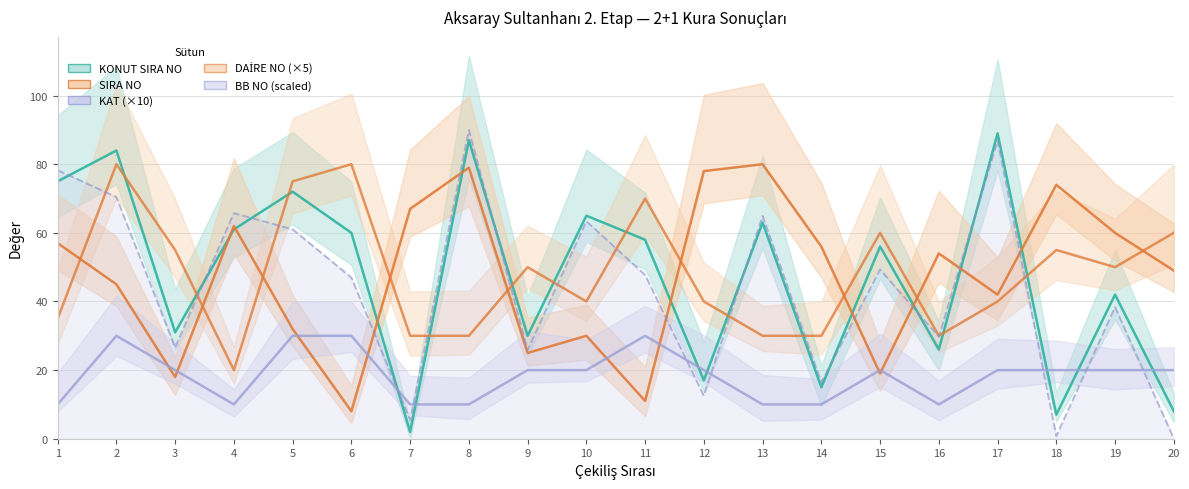

At which category is the sum across all series the highest?

2